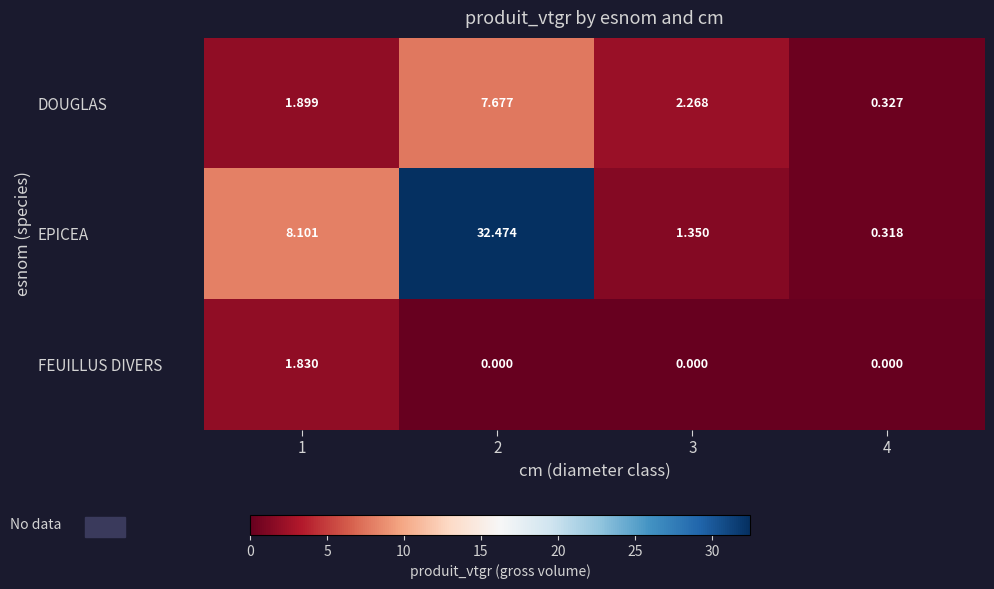

At which category does the chart reach its peak across all series?

2